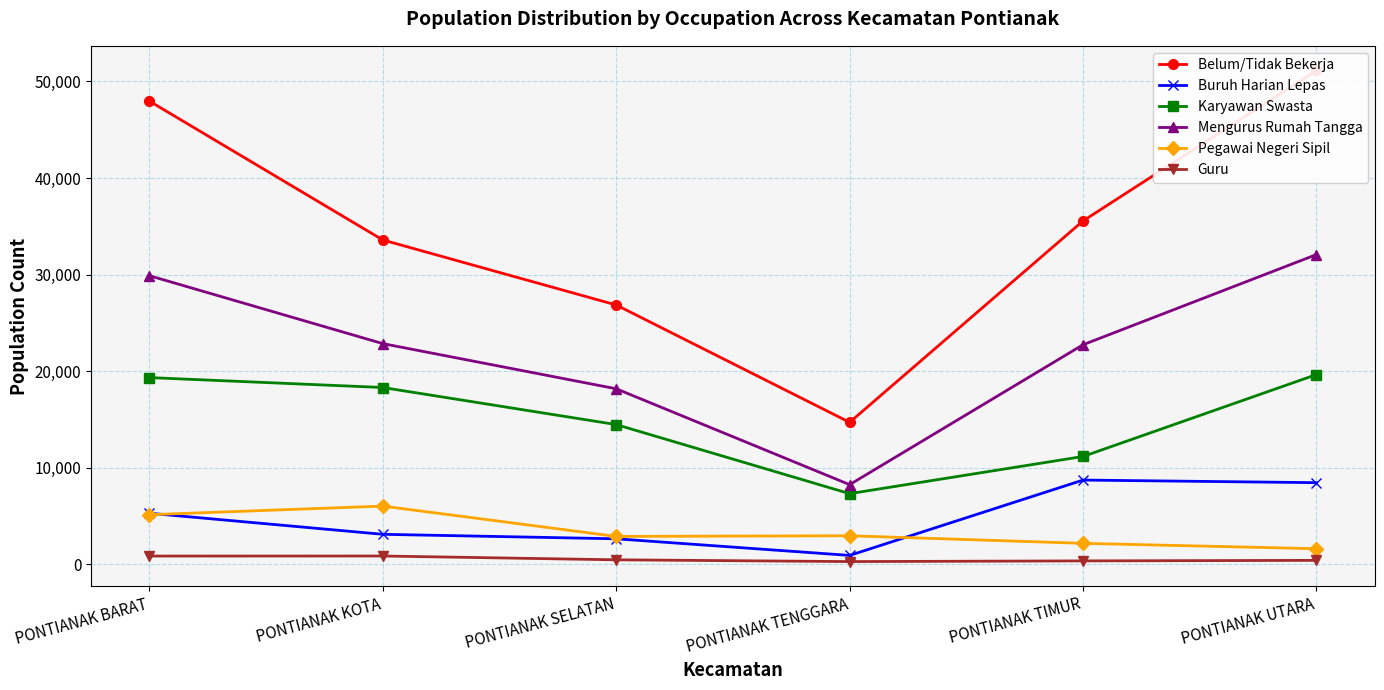

Where is Belum/Tidak Bekerja nearest to the value 32927?

PONTIANAK KOTA